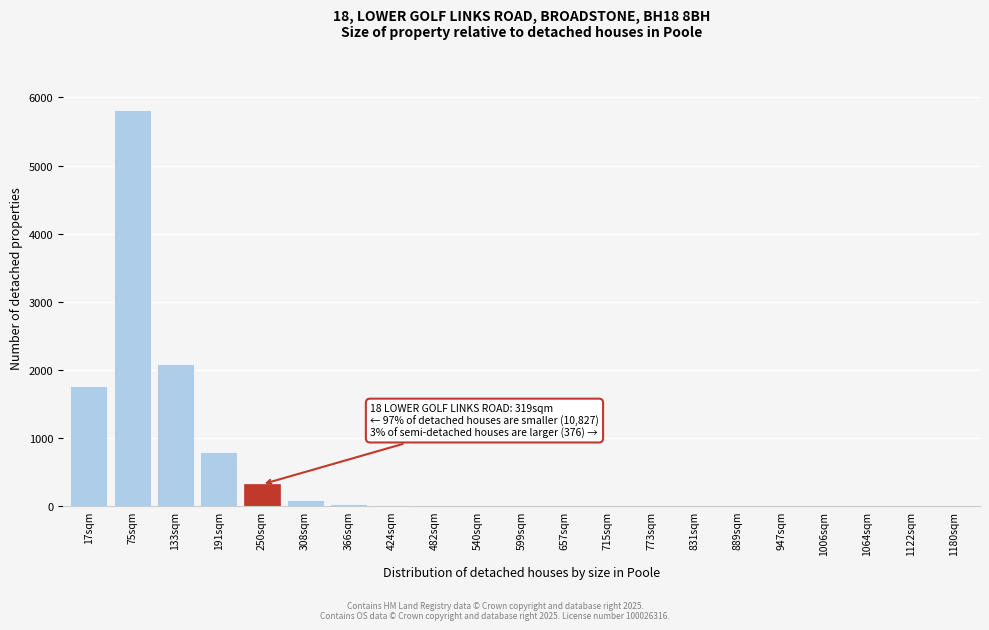

What is the greatest value displayed?

5823